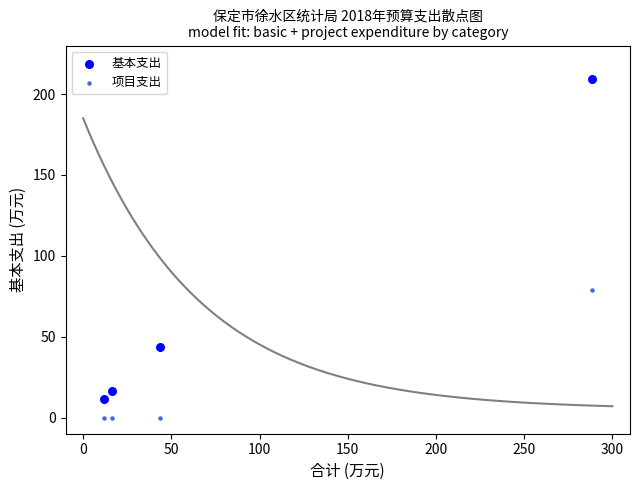

What are all the series names shown in the legend?

基本支出, 项目支出